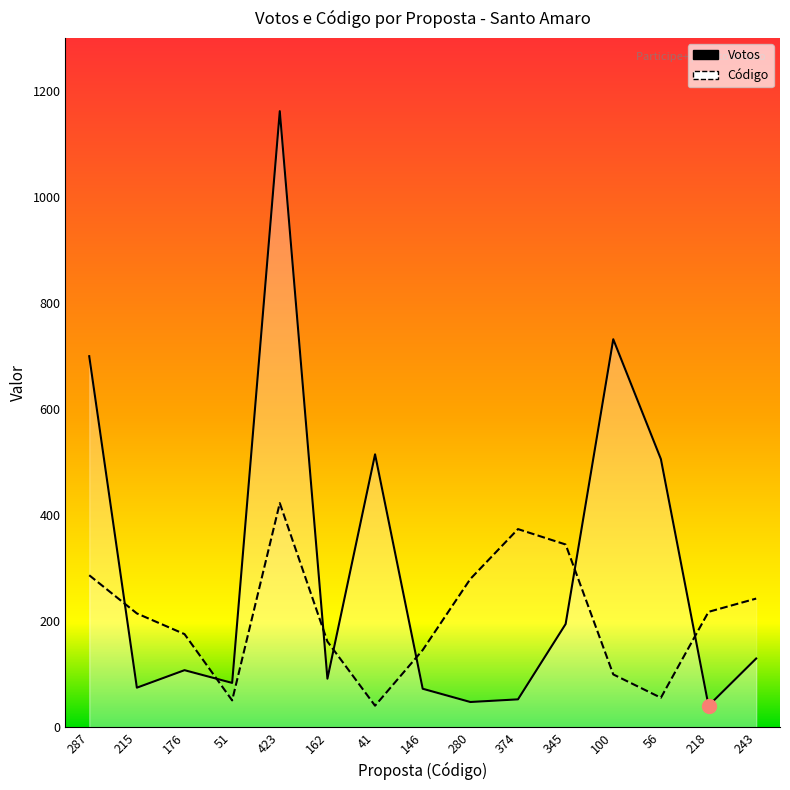

What is the minimum value shown in the chart?

41